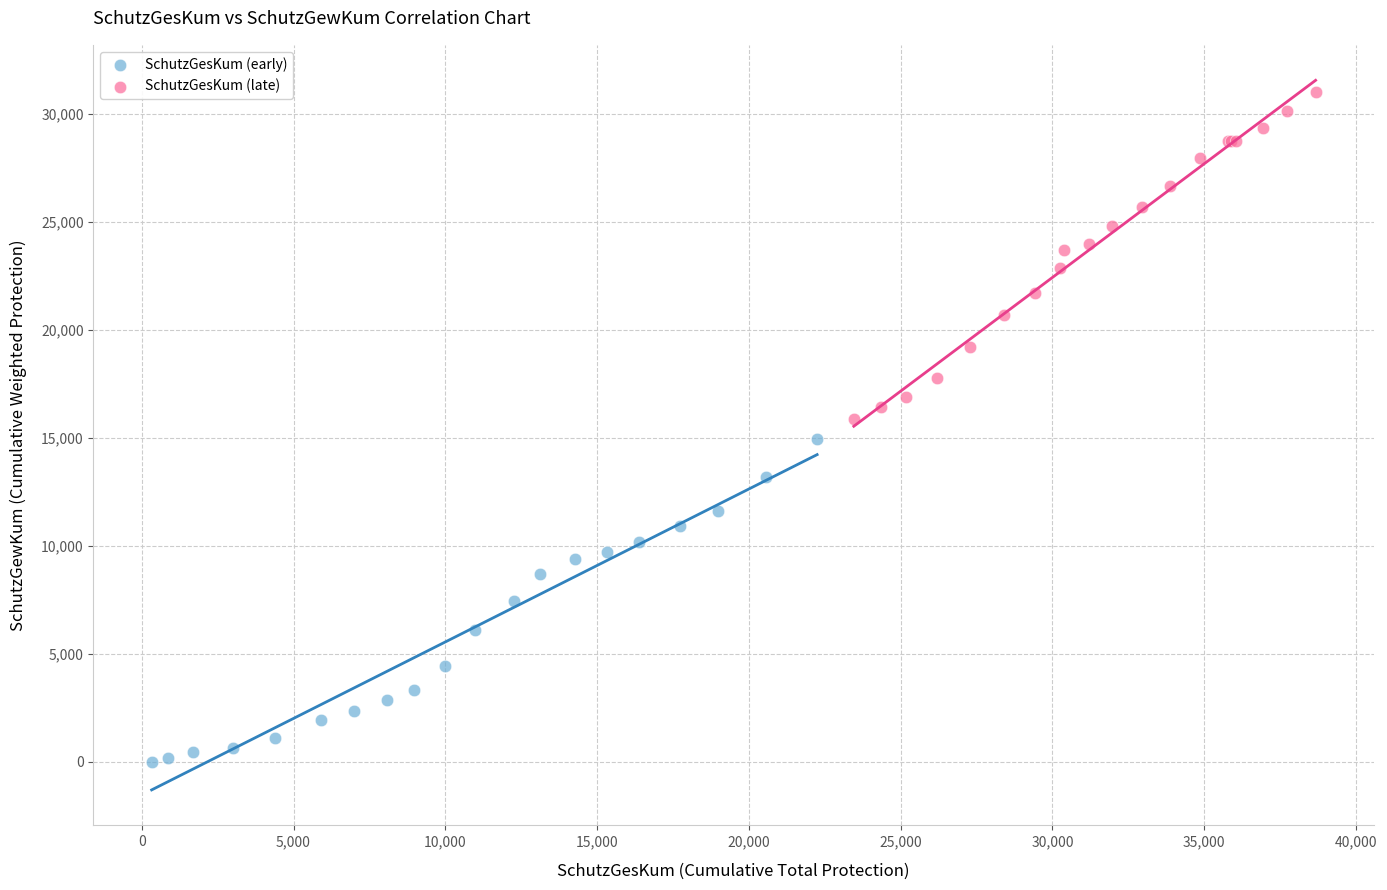

Which series contains the highest Y value?

SchutzGesKum (late)